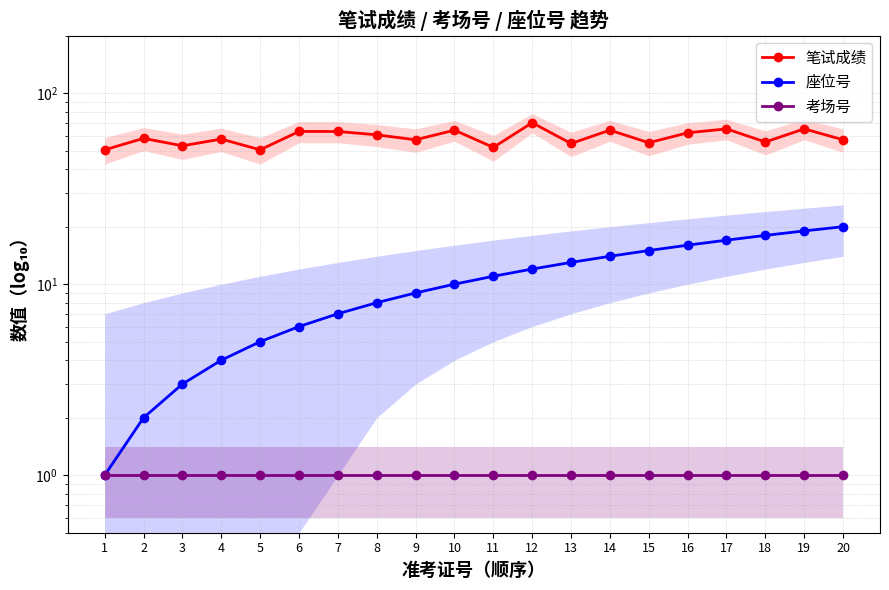

Which series has the largest total across all categories?

笔试成绩